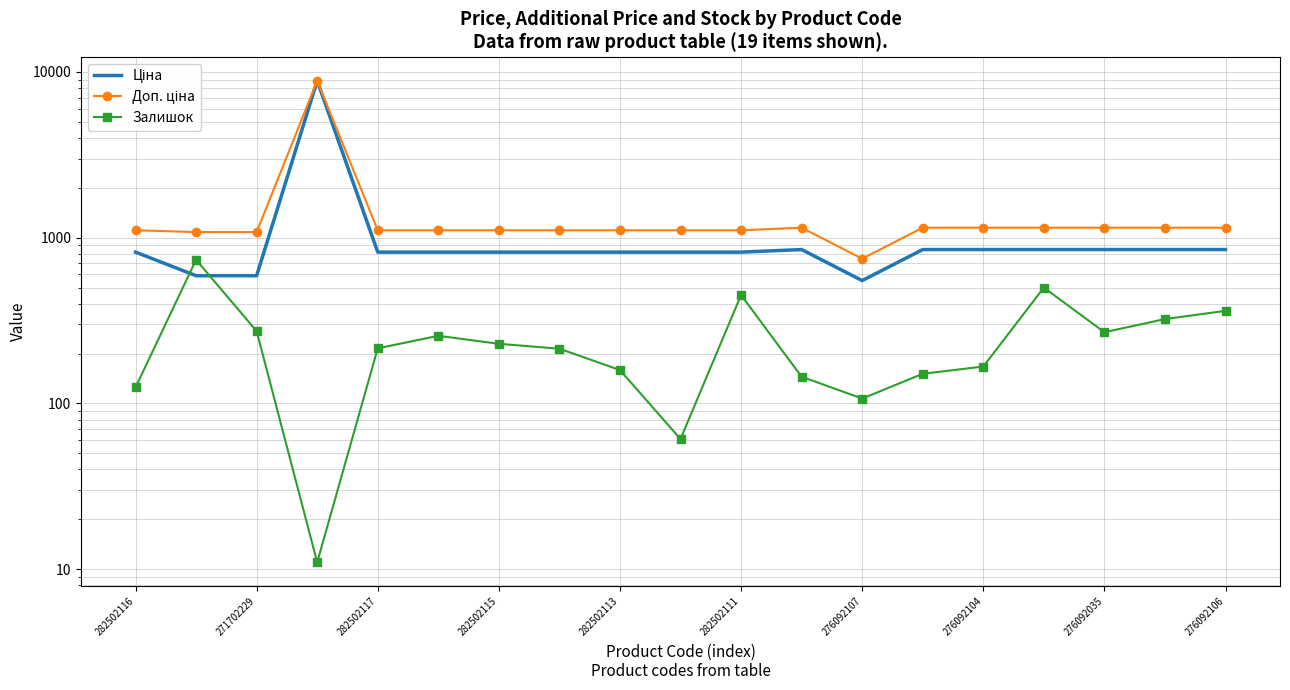

List the series in order of their peak value, highest first.

Ціна, Доп. ціна, Залишок